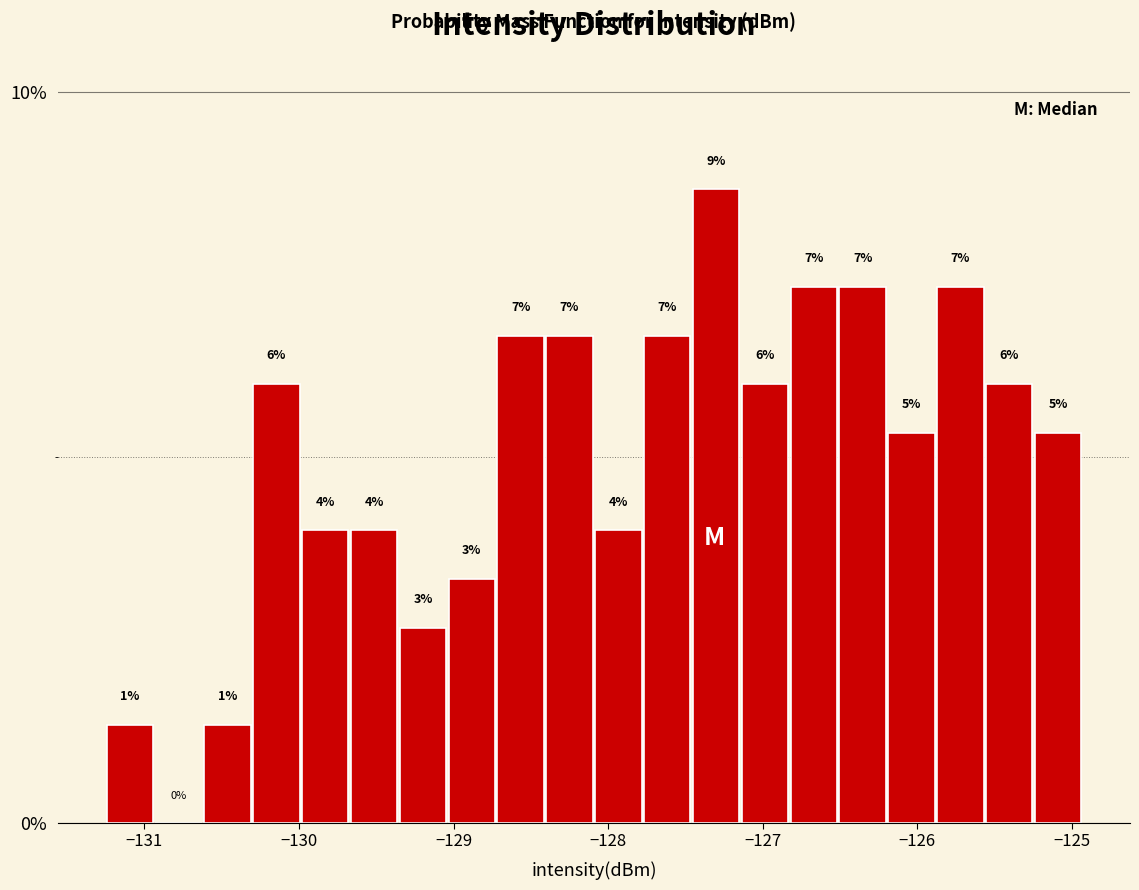

Read against the x-axis, roughly where is the centre of the tallest bar?

-127.3